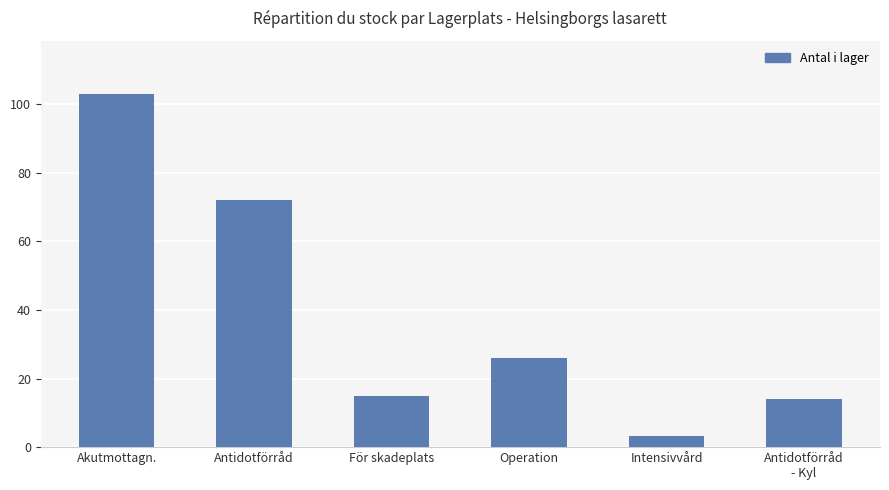

What is the average value?

38.9